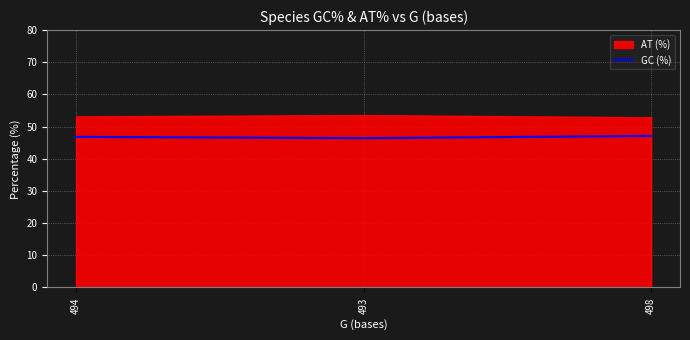

Is it true that GC (%) equals 83.3 at 498?

False